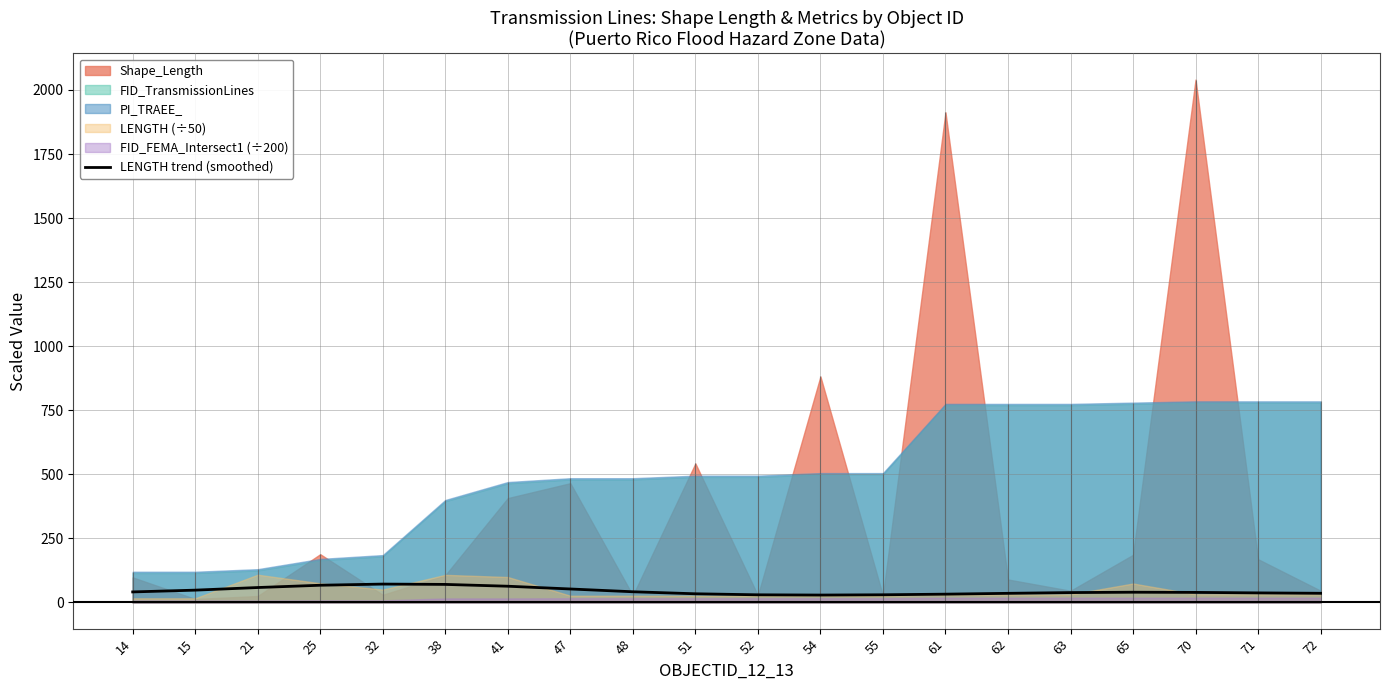

Approximately how many times larger is the value at 65 compared to 47?

0.8